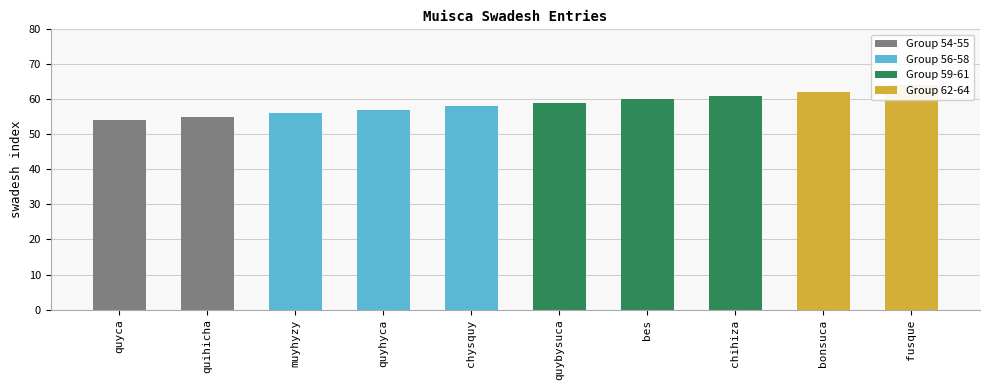

The chart shows a value of 61 at chihiza. True or false?

True